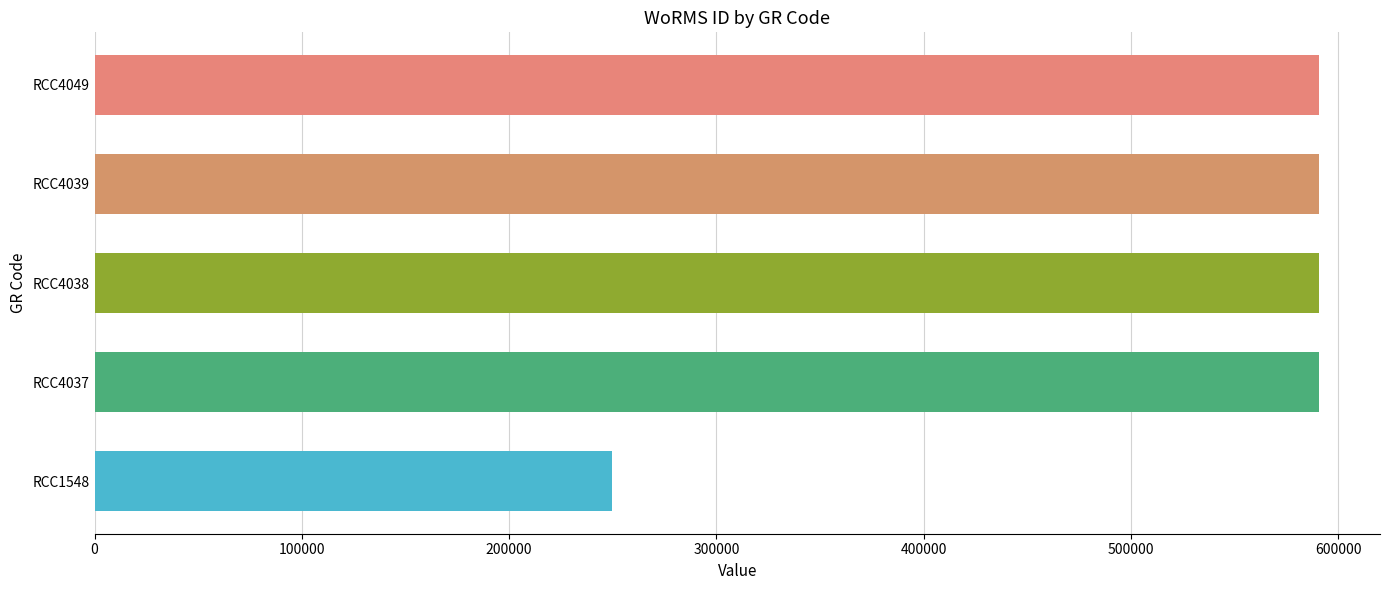

Is it true that the value at RCC1548 is 104094?

False